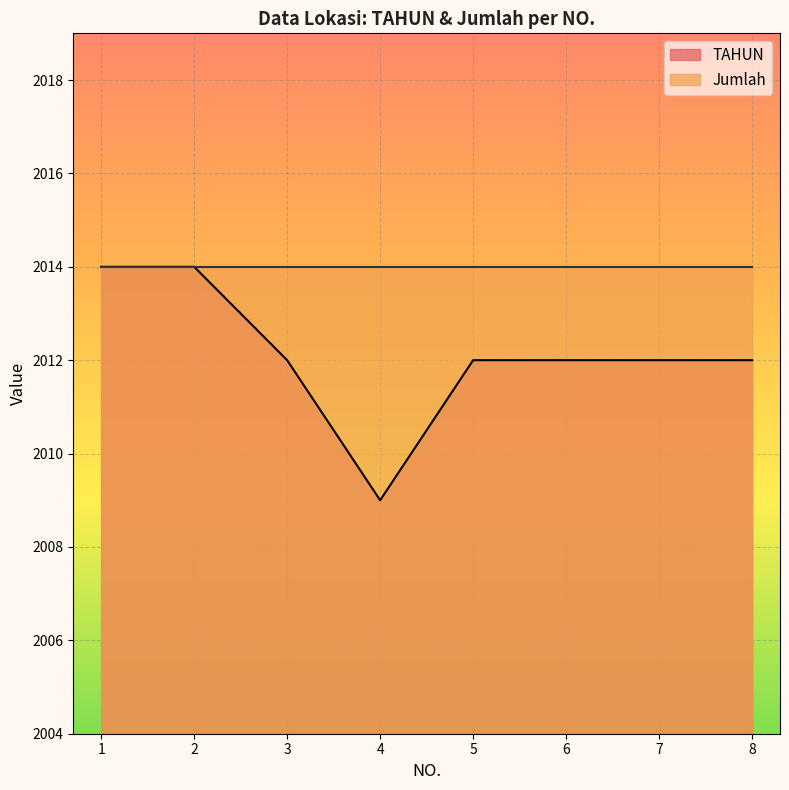

List the labels in order of value, largest first.

1, 2, 3, 5, 6, 7, 8, 4